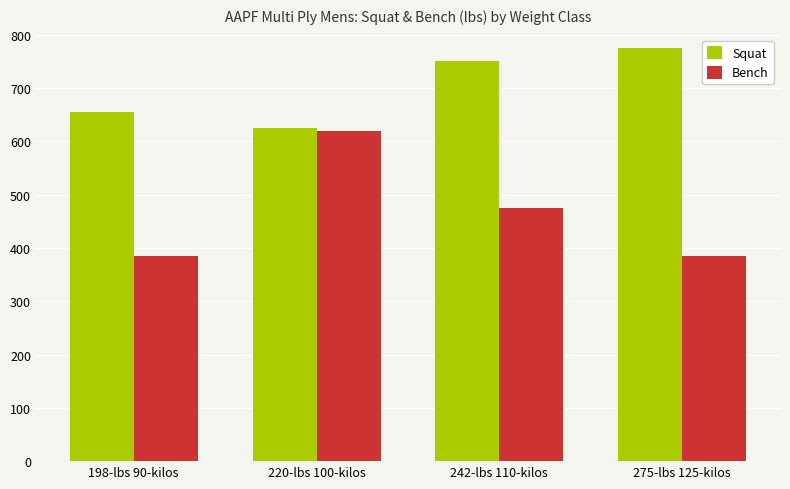

What is the spread (max minus min) of values at 242-lbs 110-kilos?

275